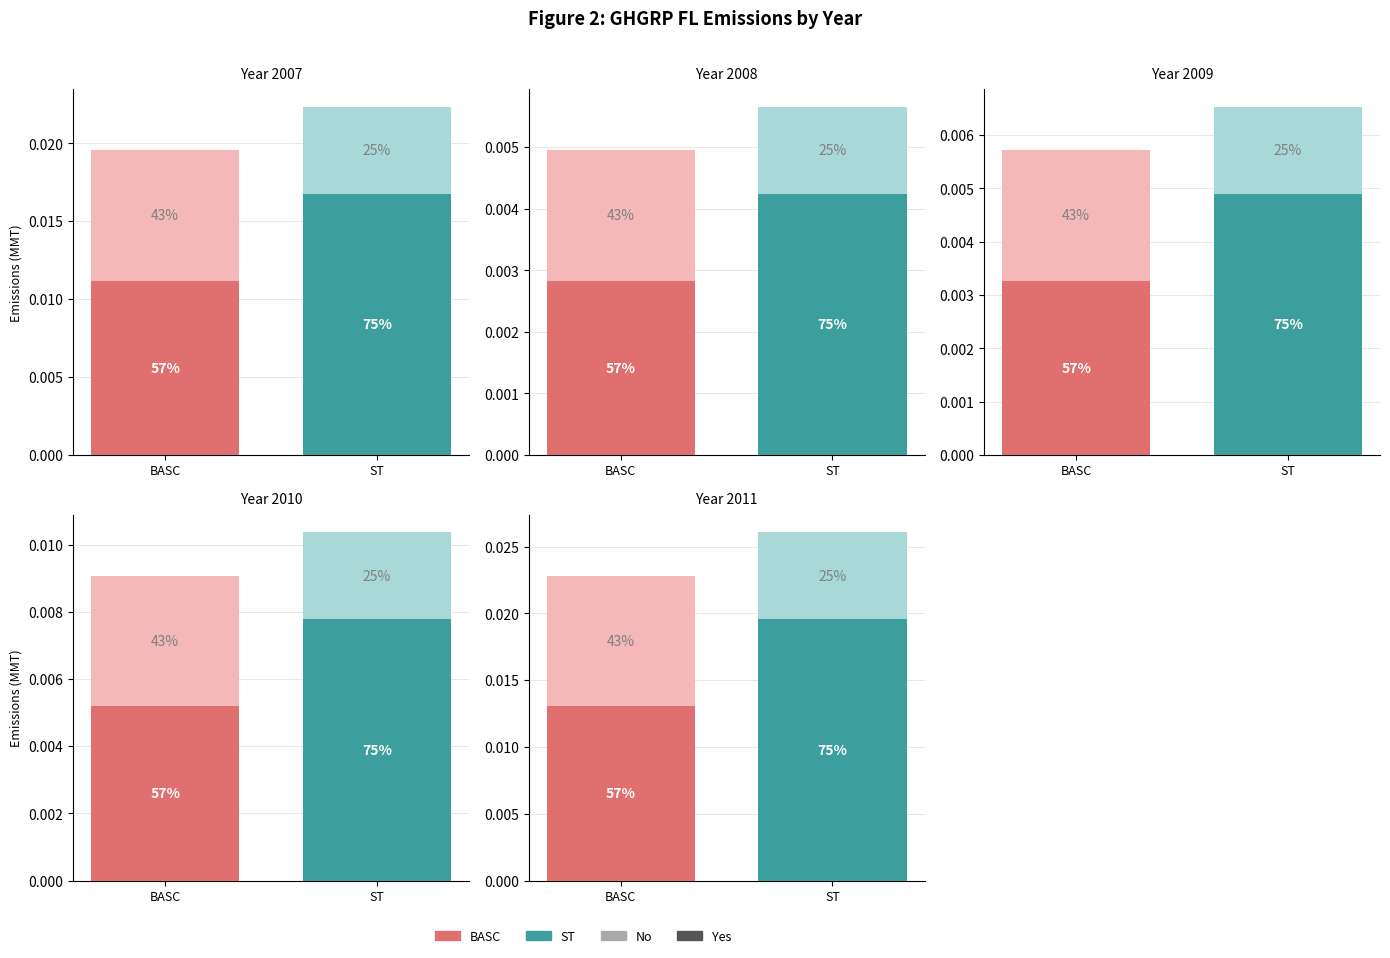

The FL_yes series shows 0.0 at 4. True or false?

False